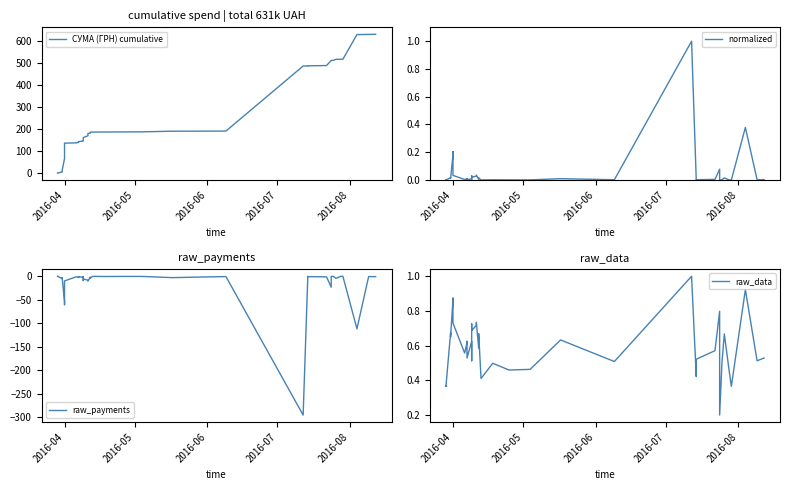

True or false: normalized and СУМА (ГРН) cumulative intersect in this chart.

False